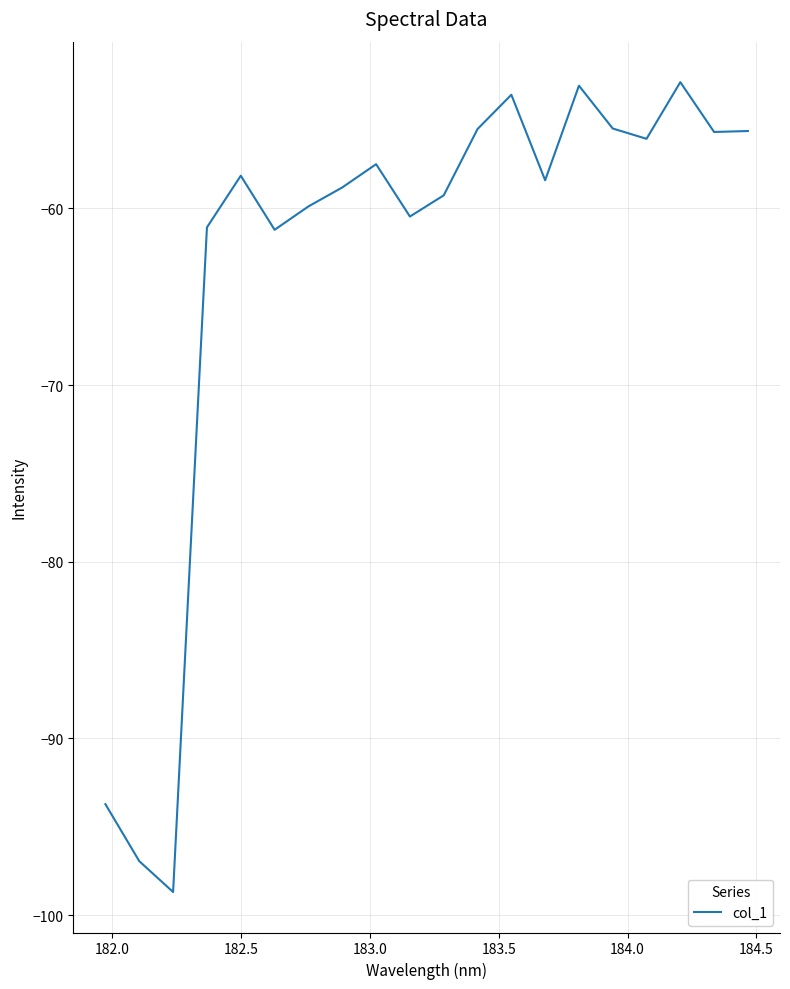

What is the difference between the maximum and minimum values?

45.8